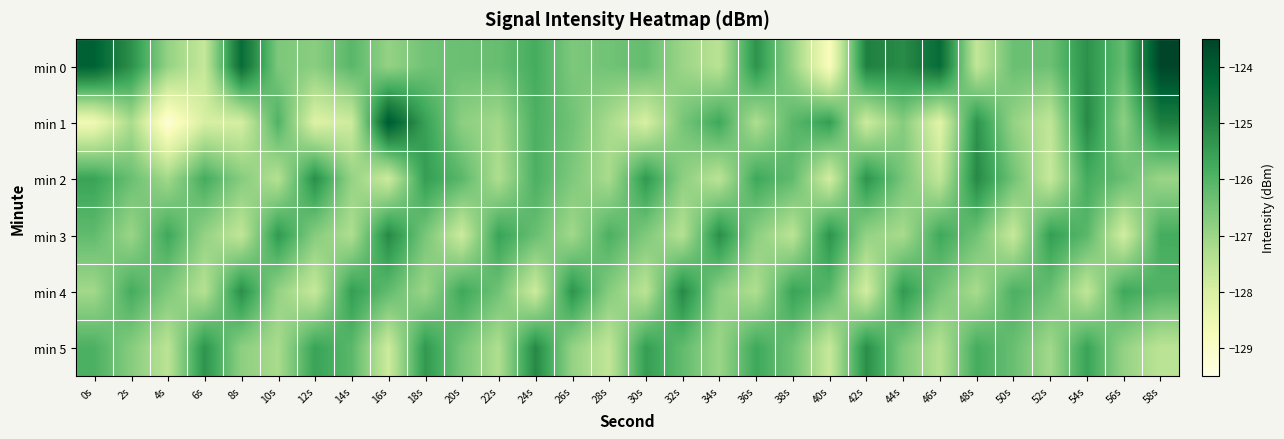

Reading right to left, what are all the values shown in this chart?

min 0: 58s=-123.5	56s=-126.2	54s=-125.3	52s=-126.4	50s=-126.3	48s=-127.6	46s=-124.4	44s=-125.2	42s=-124.9	40s=-128.8	38s=-126.9	36s=-125.3	34s=-127.5	32s=-127.0	30s=-126.2	28s=-126.4	26s=-126.6	24s=-125.8	22s=-126.3	20s=-126.3	18s=-126.4	16s=-126.9	14s=-126.1	12s=-126.8	10s=-126.6	8s=-124.4	6s=-127.7	4s=-126.9	2s=-125.2	0s=-124.1
min 1: 58s=-124.9	56s=-126.8	54s=-125.1	52s=-127.6	50s=-126.9	48s=-125.3	46s=-128.2	44s=-126.7	42s=-127.8	40s=-125.5	38s=-126.1	36s=-127.3	34s=-125.7	32s=-126.5	30s=-128.0	28s=-127.2	26s=-126.4	24s=-125.9	22s=-127.1	20s=-126.8	18s=-125.5	16s=-123.9	14s=-127.8	12s=-128.1	10s=-126.0	8s=-127.9	6s=-128.0	4s=-129.2	2s=-127.2	0s=-128.6
min 2: 58s=-127.0	56s=-126.3	54s=-125.8	52s=-127.7	50s=-126.4	48s=-125.1	46s=-127.6	44s=-126.5	42s=-125.3	40s=-127.9	38s=-126.2	36s=-125.7	34s=-127.5	32s=-126.8	30s=-125.4	28s=-127.2	26s=-126.6	24s=-125.9	22s=-127.3	20s=-126.1	18s=-125.5	16s=-127.8	14s=-126.9	12s=-125.2	10s=-127.4	8s=-126.7	6s=-125.8	4s=-127.1	2s=-126.3	0s=-125.6
min 3: 58s=-125.8	56s=-127.9	54s=-126.1	52s=-125.5	50s=-127.7	48s=-126.4	46s=-125.7	44s=-127.2	42s=-126.9	40s=-125.3	38s=-127.5	36s=-126.8	34s=-125.2	32s=-127.4	30s=-126.6	28s=-125.9	26s=-127.1	24s=-126.3	22s=-125.6	20s=-127.8	18s=-126.5	16s=-125.1	14s=-127.3	12s=-126.7	10s=-125.4	8s=-127.6	6s=-126.9	4s=-125.7	2s=-127.0	0s=-126.2
min 4: 58s=-126.0	56s=-125.7	54s=-127.6	52s=-126.3	50s=-125.9	48s=-127.2	46s=-126.5	44s=-125.4	42s=-127.9	40s=-126.1	38s=-125.6	36s=-127.3	34s=-126.8	32s=-125.1	30s=-127.5	28s=-126.7	26s=-125.3	24s=-127.8	22s=-126.4	20s=-125.7	18s=-127.0	16s=-126.2	14s=-125.5	12s=-127.7	10s=-126.9	8s=-125.2	6s=-127.4	4s=-126.6	2s=-125.8	0s=-127.1
min 5: 58s=-127.5	56s=-126.9	54s=-125.6	52s=-127.1	50s=-126.3	48s=-125.8	46s=-127.4	44s=-126.6	42s=-125.2	40s=-127.7	38s=-126.4	36s=-125.7	34s=-127.0	32s=-126.2	30s=-125.5	28s=-127.6	26s=-126.9	24s=-125.1	22s=-127.3	20s=-126.5	18s=-125.4	16s=-127.8	14s=-126.1	12s=-125.6	10s=-127.2	8s=-126.8	6s=-125.3	4s=-127.5	2s=-126.7	0s=-125.9